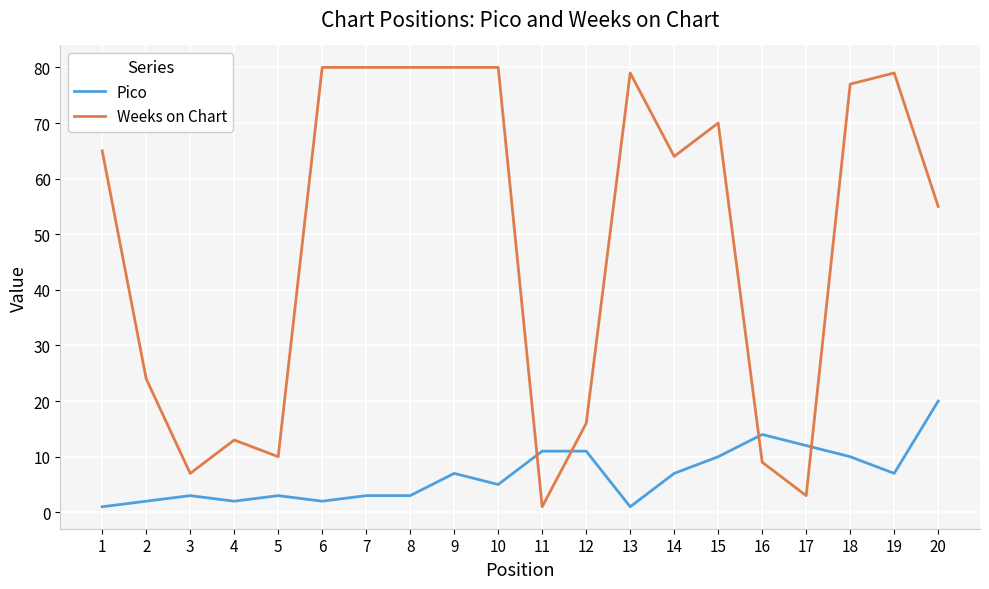

At which label does Weeks on Chart reach its minimum?

11